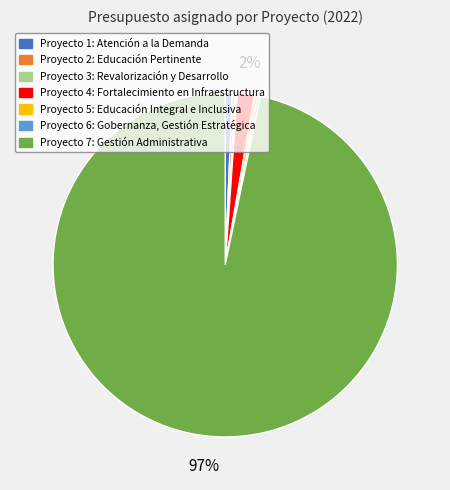

Between Proyecto 2: Educación Pertinente and Proyecto 4: Fortalecimiento en Infraestructura, which is larger?

Proyecto 4: Fortalecimiento en Infraestructura